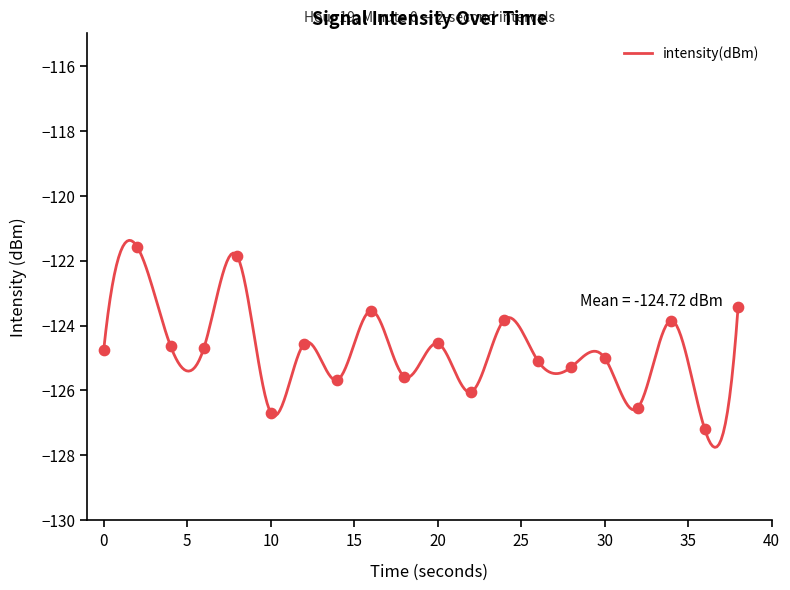

What is the maximum value for intensity(dBm)?

-121.4